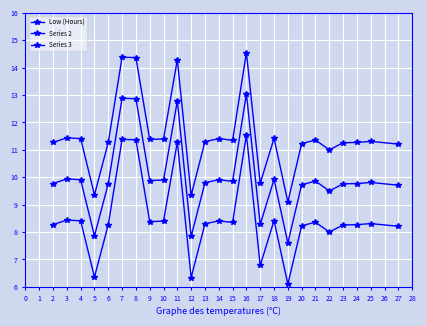

List the series in order of their overall mean, lowest first.

Series 3, Series 2, Low (Hours)